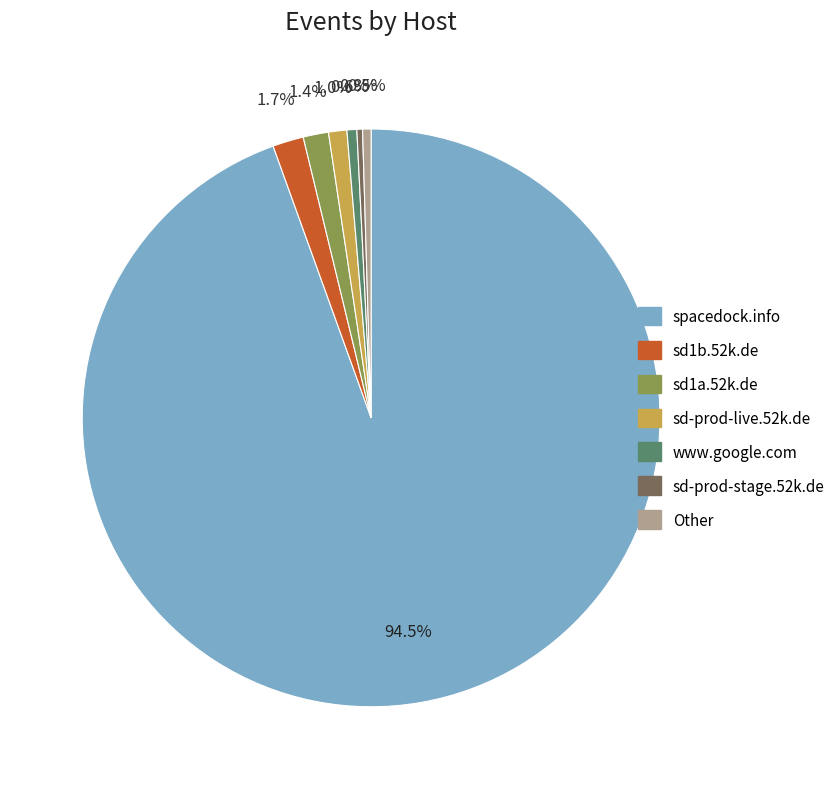

To the nearest percent, what percentage of the pie is sd-prod-live.52k.de?

1%